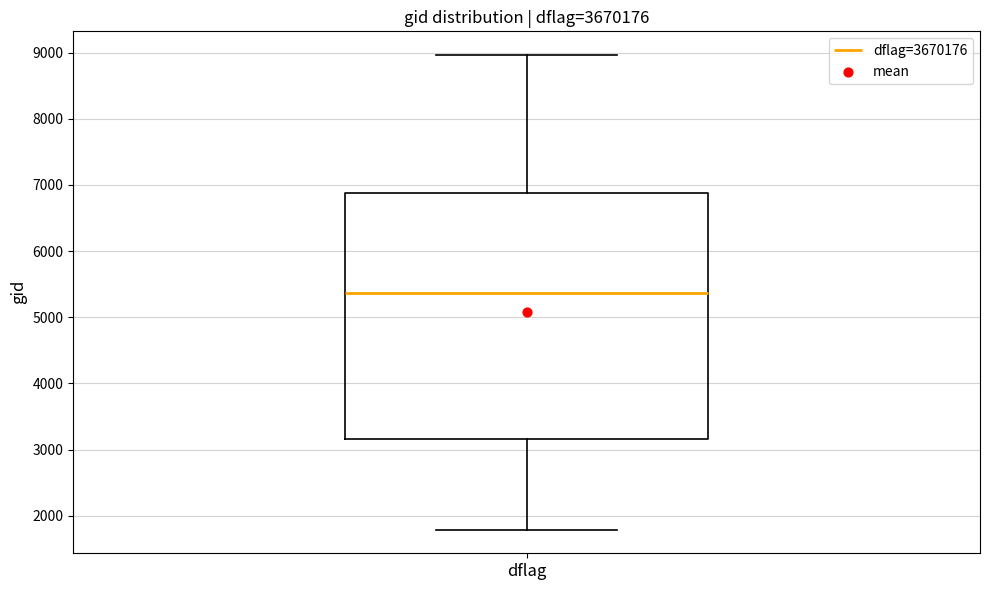

Where does the median line of the box for dflag sit on the y-axis? The values are not printed on the chart, so give them approximately, as read against the axis.

5400